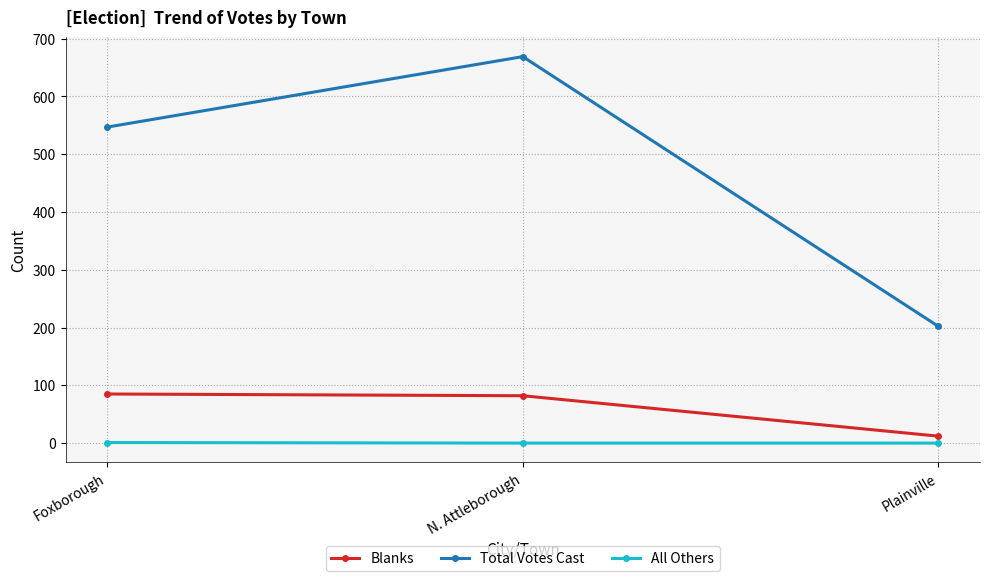

What is the difference between the maximum and second lowest values in the Total Votes Cast series?

122